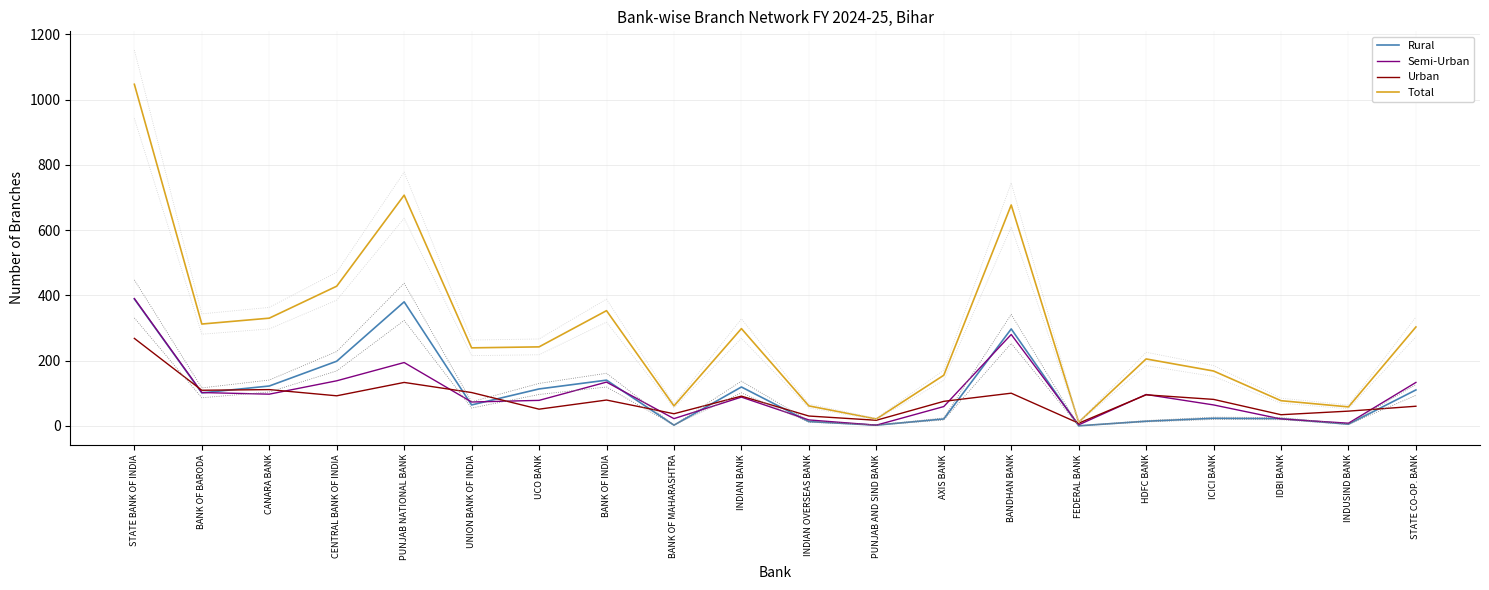

What is the value of the Rural point at the 13th from the left?

21